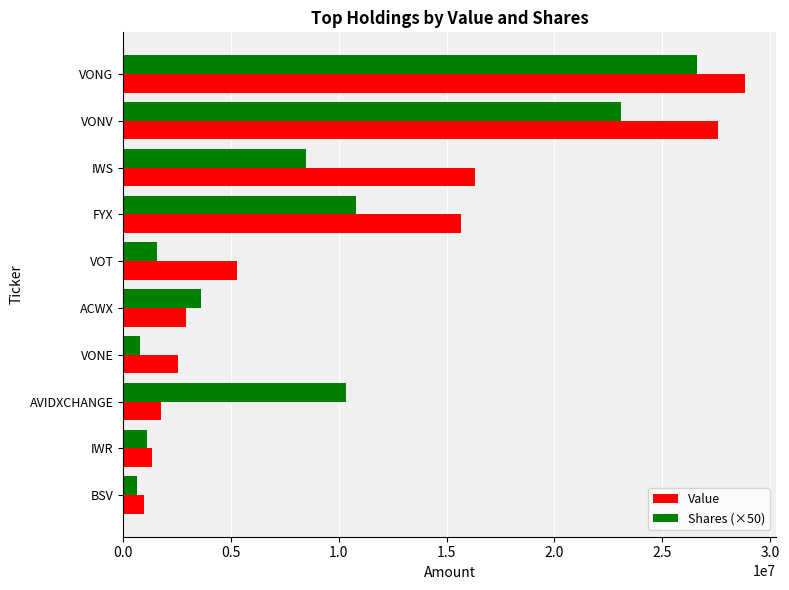

At which category is the sum across all series the highest?

VONG